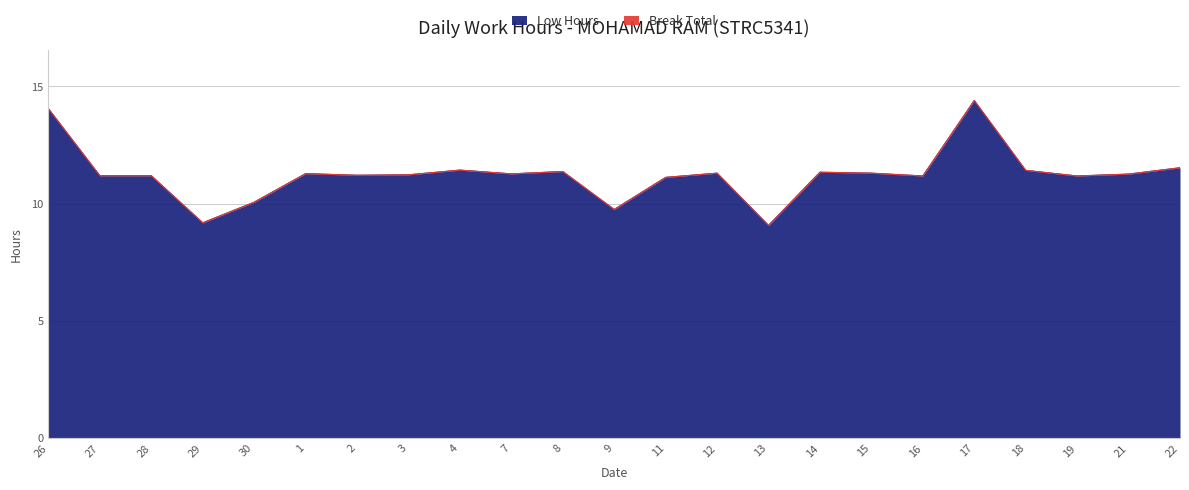

What position from the left is 9?

12